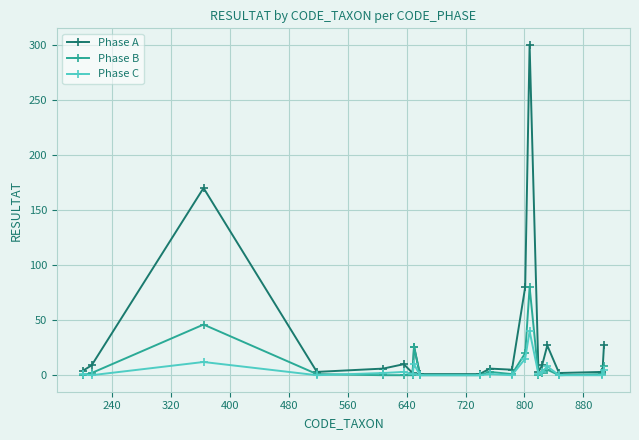

List the series in order of their peak value, lowest first.

Phase C, Phase B, Phase A